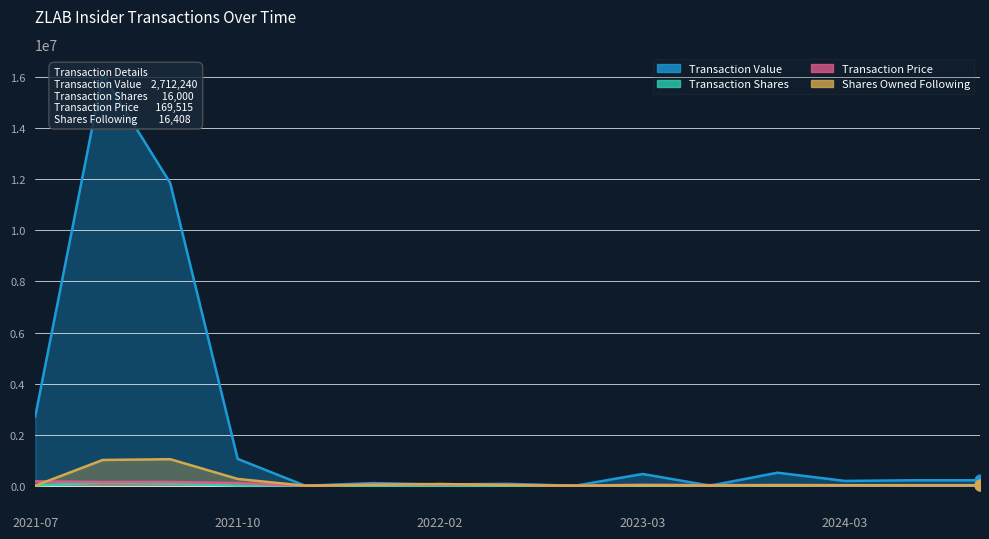

At which category is the sum across all series the highest?

2021-08